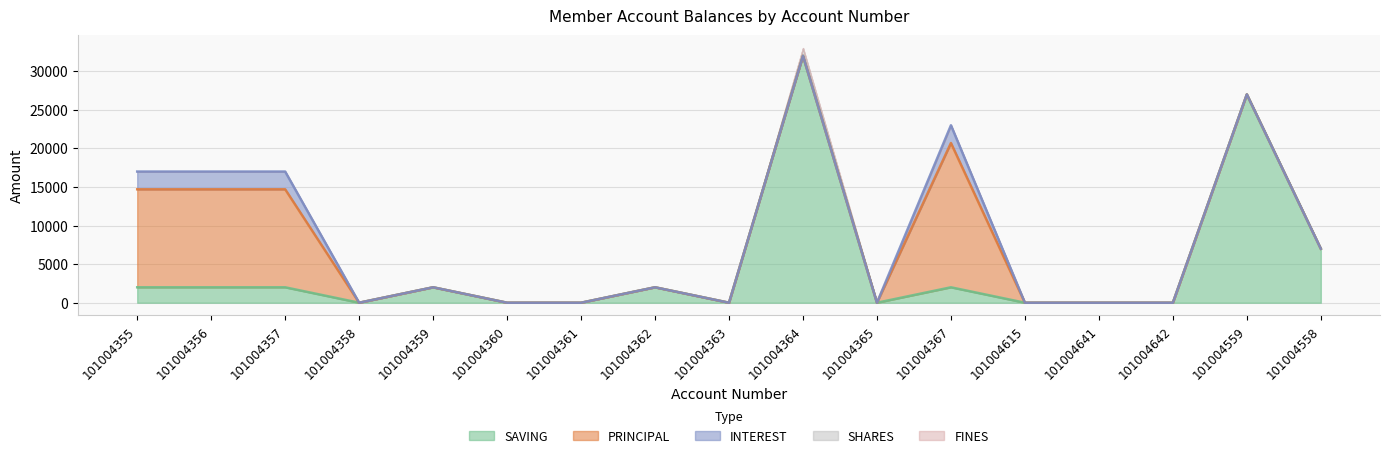

How many lines are shown in the chart?

5